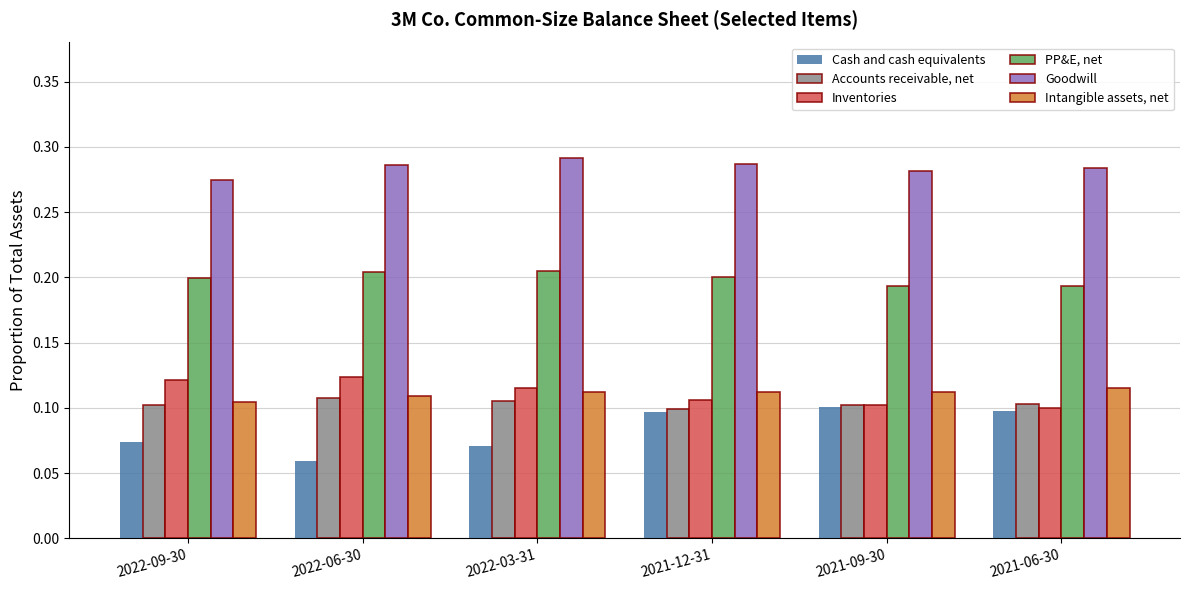

At 2022-09-30, list the series in order from smallest to largest.

Cash and cash equivalents, Accounts receivable, net, Intangible assets, net, Inventories, PP&E, net, Goodwill